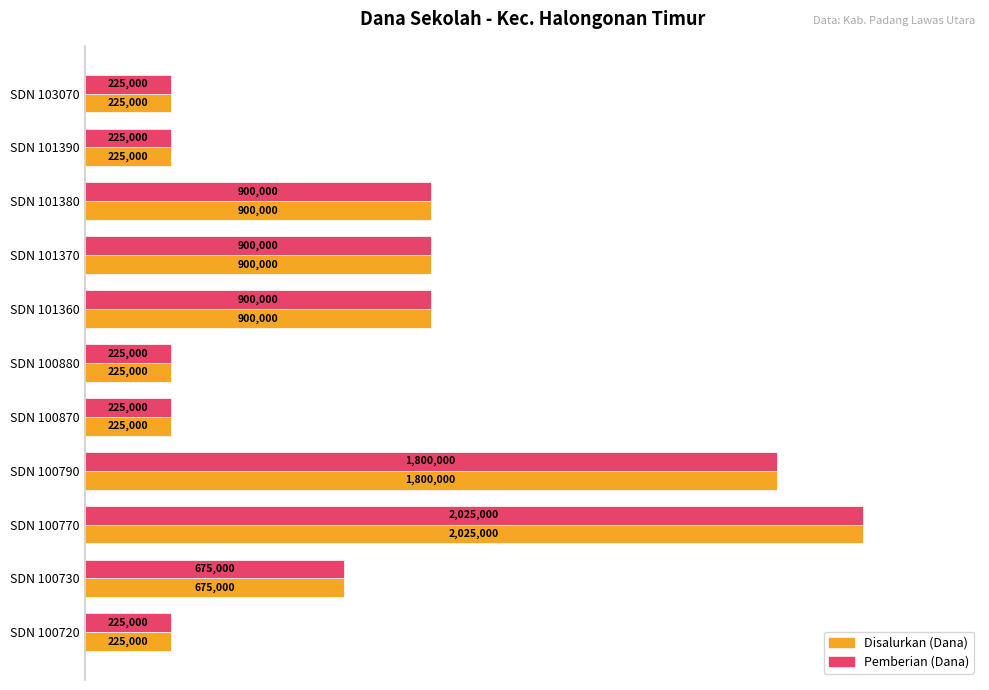

What are all the series names shown in the legend?

Disalurkan (Dana), Pemberian (Dana)